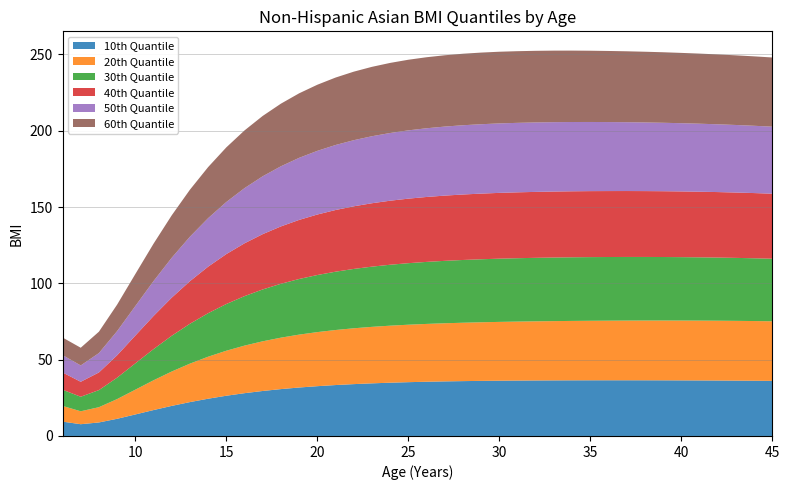

Reading left to right, what are all the values shown in this chart?

10th Quantile: 6=9.4	7=7.7	8=8.9	9=11.3	10=14.1	11=17.0	12=19.7	13=22.2	14=24.4	15=26.4	16=28.0	17=29.5	18=30.7	19=31.8	20=32.6	21=33.4	22=34.0	23=34.5	24=34.9	25=35.2	26=35.5	27=35.8	28=35.9	29=36.1	30=36.2	31=36.3	32=36.4	33=36.4	34=36.5	35=36.5	36=36.5	37=36.5	38=36.5	39=36.5	40=36.4	41=36.4	42=36.3	43=36.3	44=36.2	45=36.1
20th Quantile: 6=10.3	7=8.5	8=10.0	9=12.9	10=16.2	11=19.5	12=22.5	13=25.2	14=27.5	15=29.5	16=31.2	17=32.5	18=33.7	19=34.6	20=35.4	21=36.1	22=36.6	23=37.0	24=37.4	25=37.6	26=37.9	27=38.1	28=38.2	29=38.4	30=38.5	31=38.6	32=38.7	33=38.8	34=38.9	35=39.0	36=39.0	37=39.1	38=39.1	39=39.2	40=39.2	41=39.2	42=39.2	43=39.2	44=39.1	45=39.0
30th Quantile: 6=10.6	7=9.5	8=11.2	9=14.0	10=17.2	11=20.4	12=23.4	13=26.1	14=28.5	15=30.6	16=32.4	17=34.0	18=35.3	19=36.4	20=37.4	21=38.2	22=38.9	23=39.4	24=39.9	25=40.3	26=40.6	27=40.9	28=41.1	29=41.3	30=41.4	31=41.5	32=41.6	33=41.7	34=41.7	35=41.7	36=41.7	37=41.7	38=41.6	39=41.6	40=41.5	41=41.5	42=41.4	43=41.2	44=41.1	45=41.0
40th Quantile: 6=11.3	7=9.8	8=11.6	9=14.7	10=18.2	11=21.7	12=25.0	13=27.9	14=30.5	15=32.7	16=34.6	17=36.2	18=37.6	19=38.7	20=39.6	21=40.4	22=41.0	23=41.5	24=42.0	25=42.3	26=42.5	27=42.7	28=42.9	29=43.0	30=43.1	31=43.2	32=43.2	33=43.2	34=43.2	35=43.2	36=43.2	37=43.2	38=43.1	39=43.1	40=43.0	41=43.0	42=42.9	43=42.8	44=42.7	45=42.6
50th Quantile: 6=11.4	7=10.7	8=12.7	9=15.8	10=19.4	11=22.9	12=26.1	13=29.1	14=31.8	15=34.1	16=36.2	17=37.9	18=39.4	19=40.7	20=41.7	21=42.6	22=43.3	23=43.9	24=44.4	25=44.7	26=45.0	27=45.2	28=45.4	29=45.5	30=45.5	31=45.5	32=45.5	33=45.5	34=45.4	35=45.3	36=45.2	37=45.1	38=45.0	39=44.8	40=44.7	41=44.6	42=44.4	43=44.2	44=44.1	45=43.9
60th Quantile: 6=11.5	7=11.6	8=14.0	9=17.4	10=21.0	11=24.5	12=27.8	13=30.8	14=33.5	15=35.8	16=37.8	17=39.5	18=41.0	19=42.3	20=43.3	21=44.2	22=44.9	23=45.5	24=45.9	25=46.3	26=46.5	27=46.7	28=46.9	29=46.9	30=47.0	31=47.0	32=46.9	33=46.9	34=46.8	35=46.7	36=46.6	37=46.5	38=46.3	39=46.2	40=46.1	41=45.9	42=45.8	43=45.6	44=45.5	45=45.3